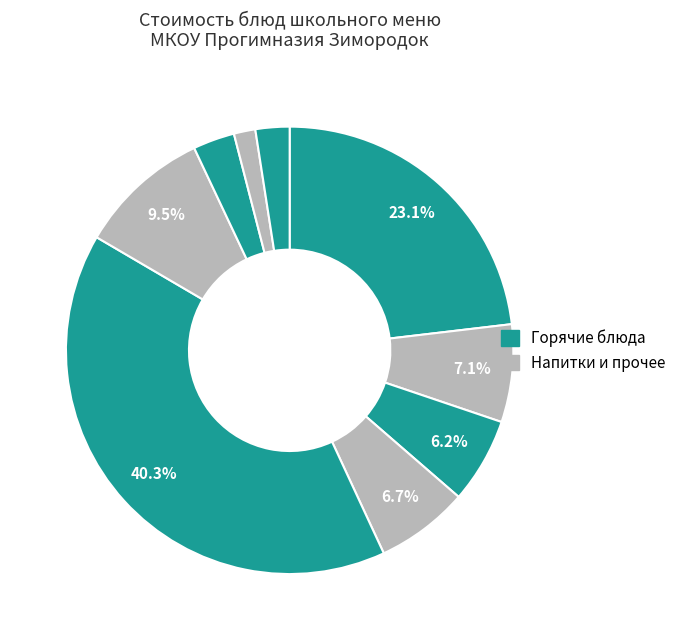

How many slices are in this pie chart?

9